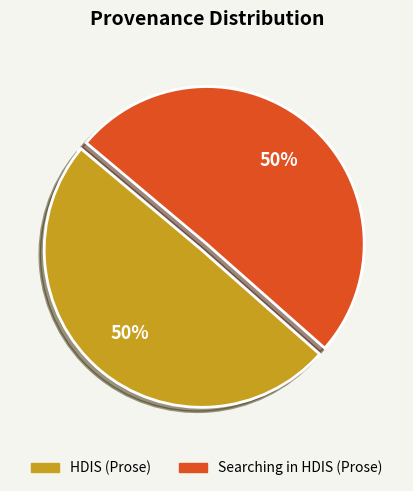

Approximately how many times larger is the value at Searching in HDIS (Prose) compared to HDIS (Prose)?

1.0